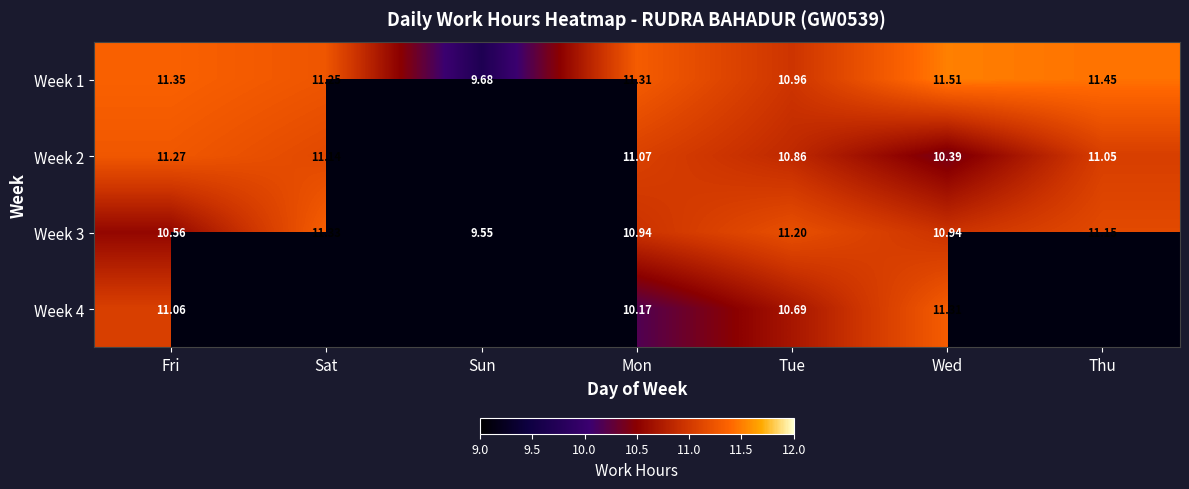

The value of Week 1 at Tue is 11.0. True or false?

True